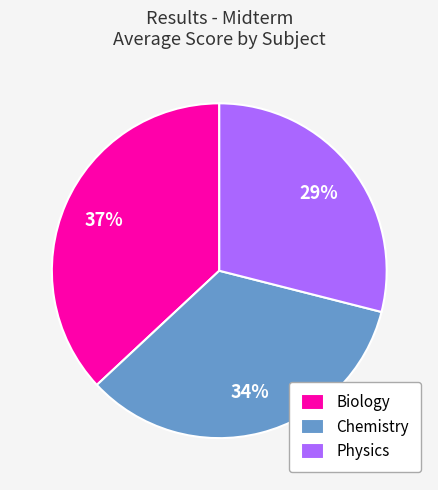

Is it true that Physics is 29% of the pie?

True